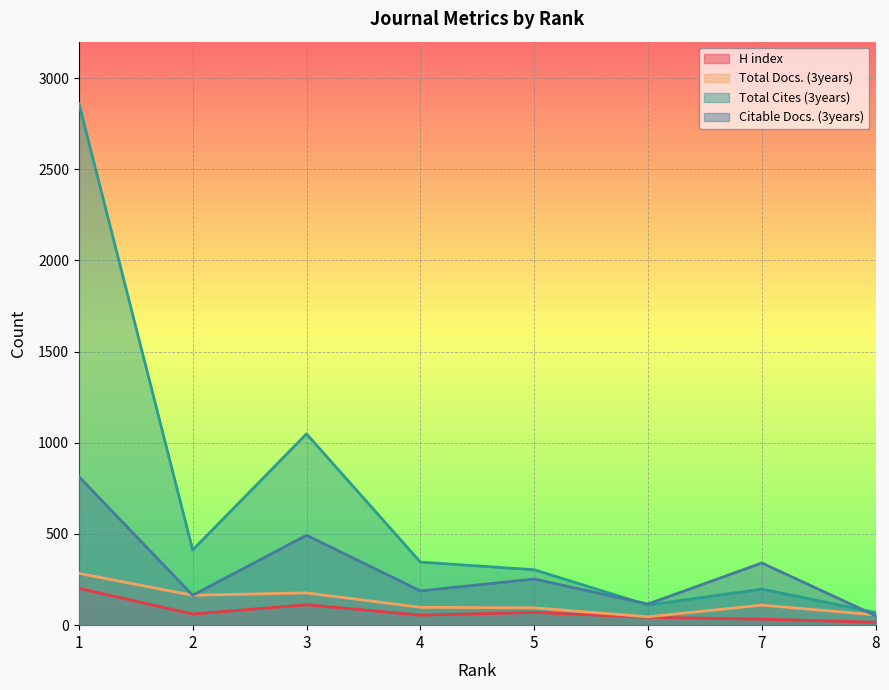

True or false: Total Docs. (3years) and Total Cites (3years) cross at least once.

False